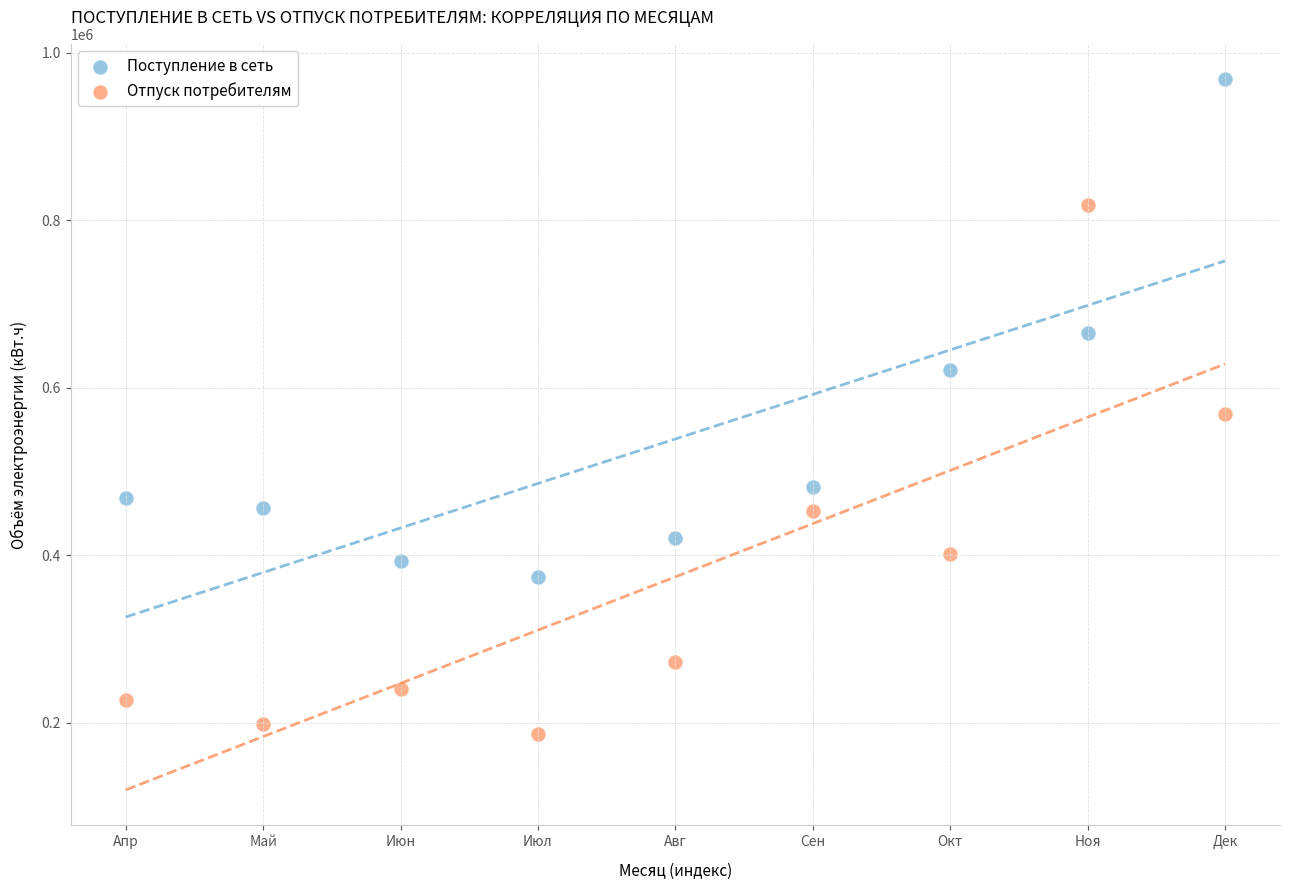

What are all the series names shown in the legend?

Поступление в сеть, Отпуск потребителям